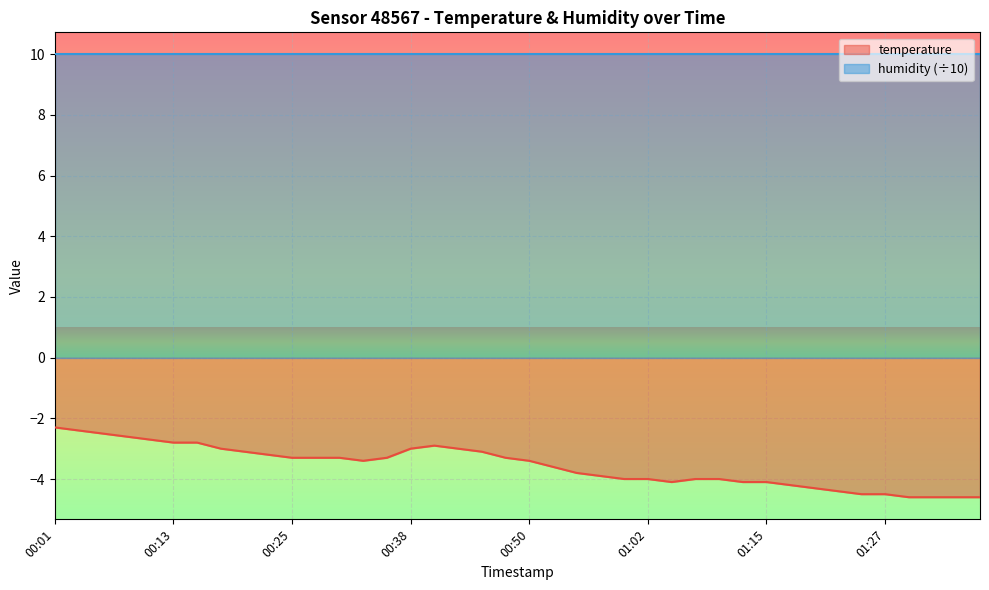

The value at 01:12 is -1.3. True or false?

False